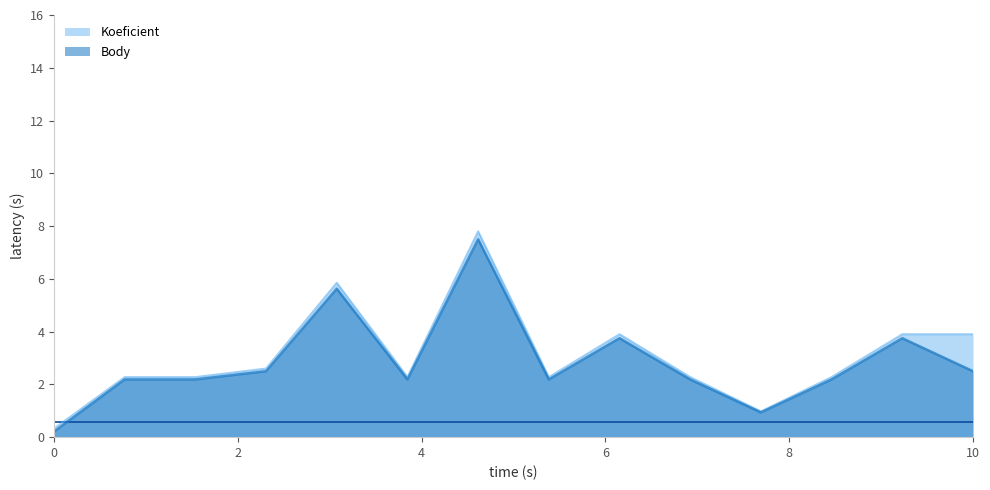

How many lines are shown in the chart?

2